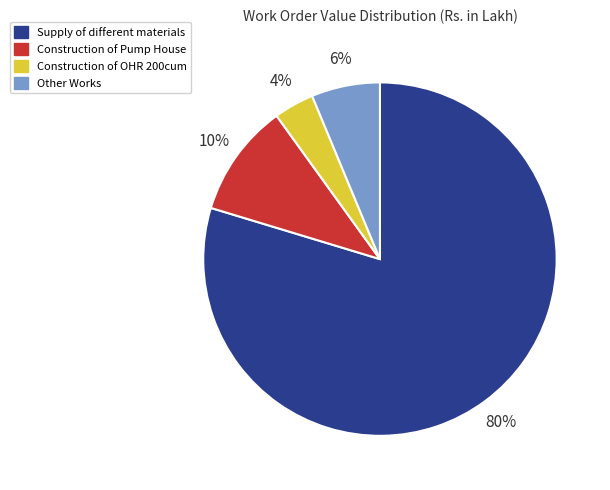

To the nearest percent, what is the average slice percentage?

25%